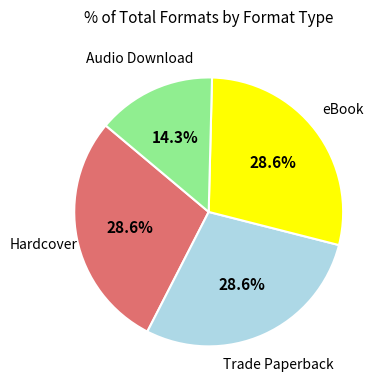

Does any single category account for the majority?

No